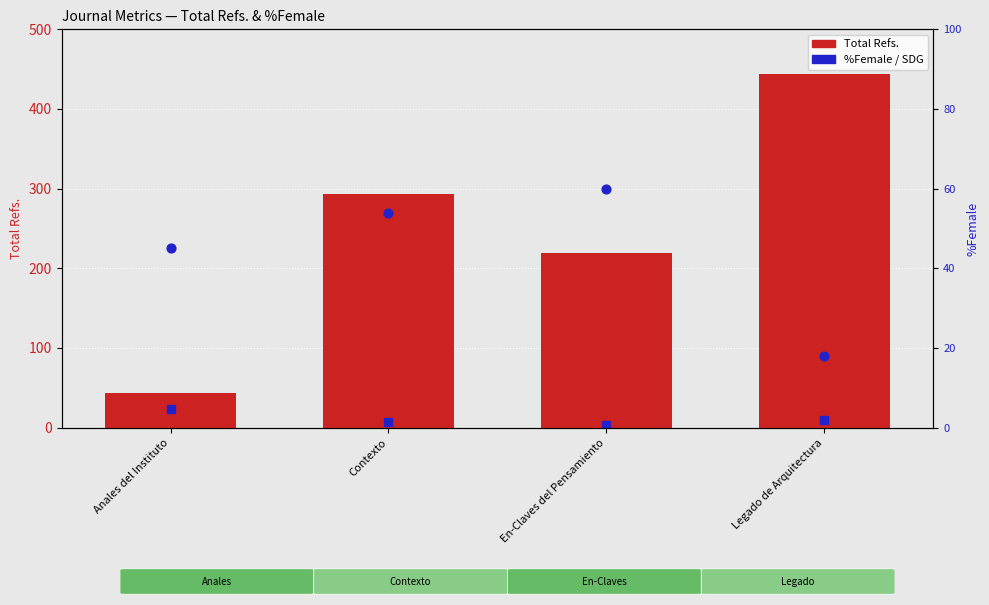

At which category is the sum across all series the highest?

Legado de Arquitectura